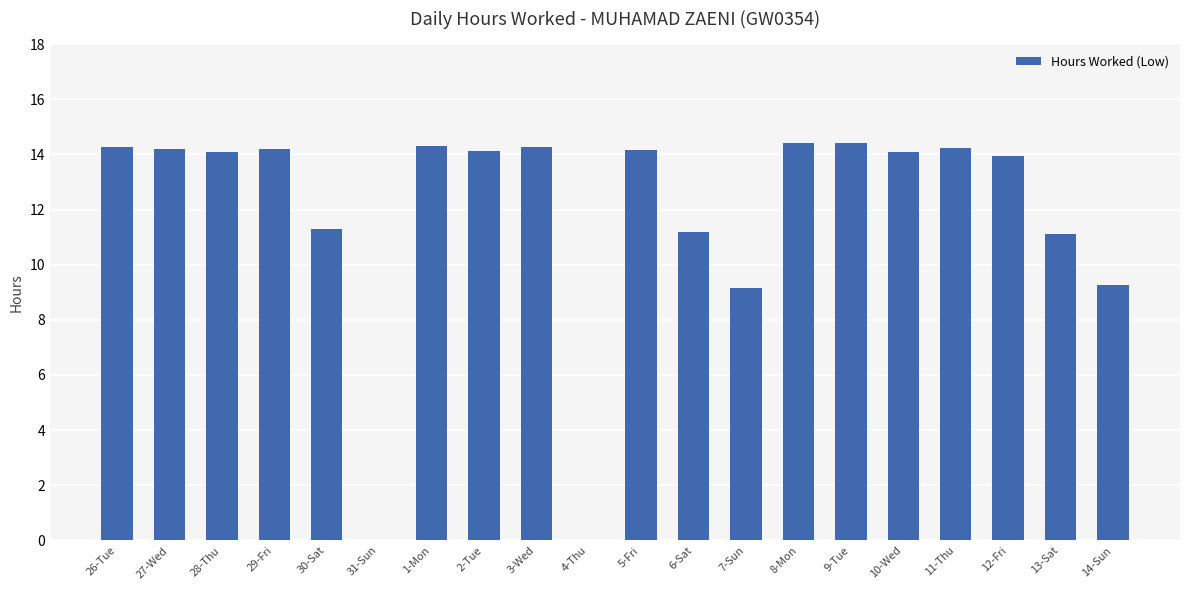

What is the sum of the values at 12-Fri and 29-Fri?

28.2